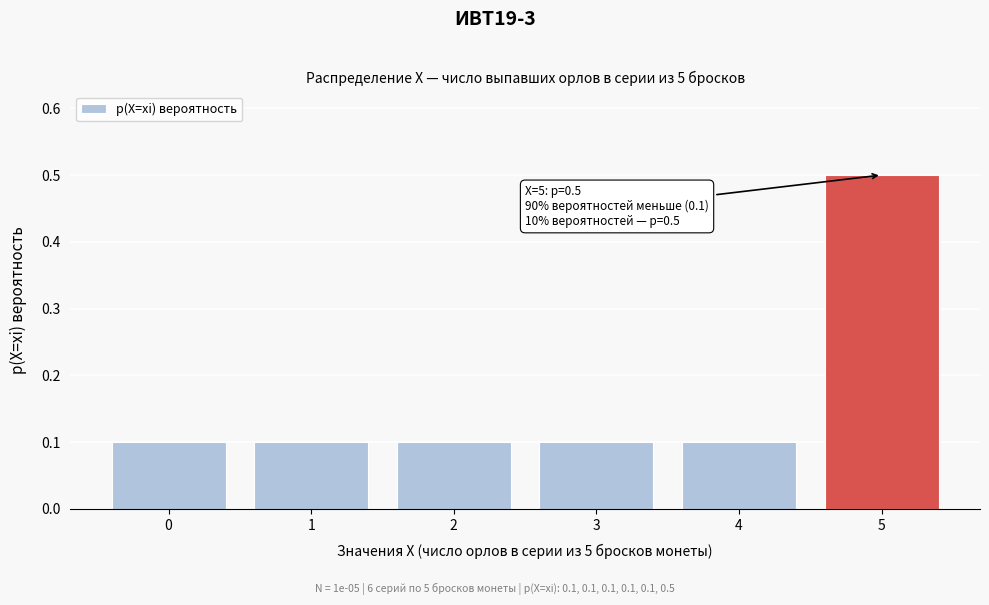

Reading left to right, what are all the values shown in this chart?

0.1	0.1	0.1	0.1	0.1	0.5